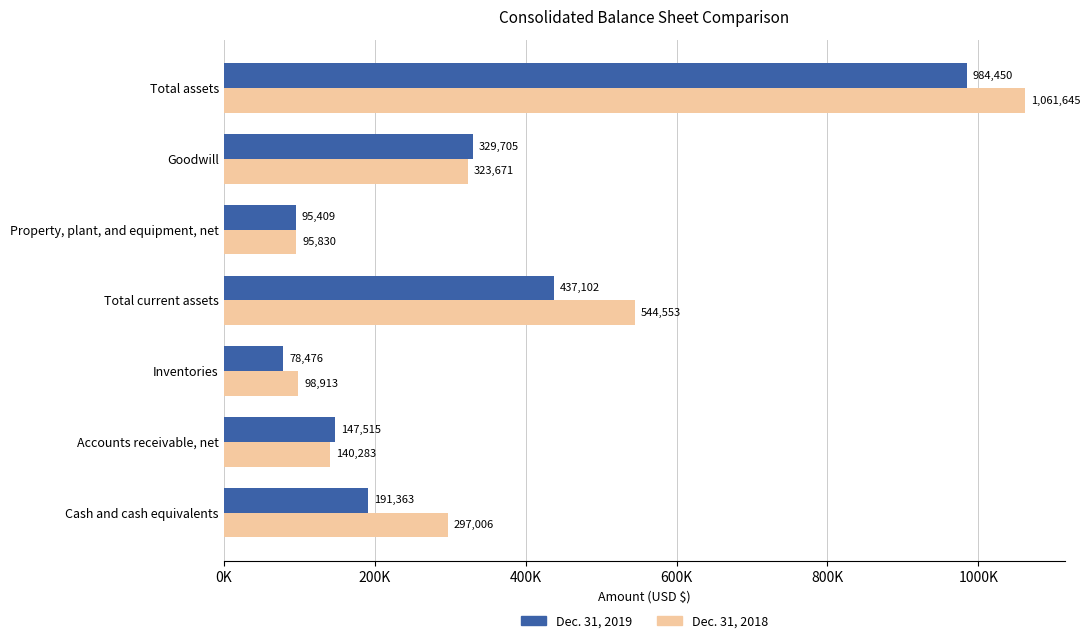

What is the difference between the second highest and second lowest values in the Dec. 31, 2019 series?

341693